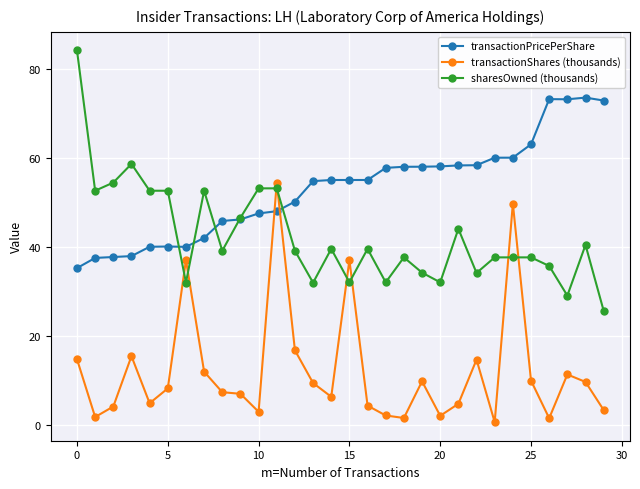

Which series has the largest total across all categories?

transactionPricePerShare